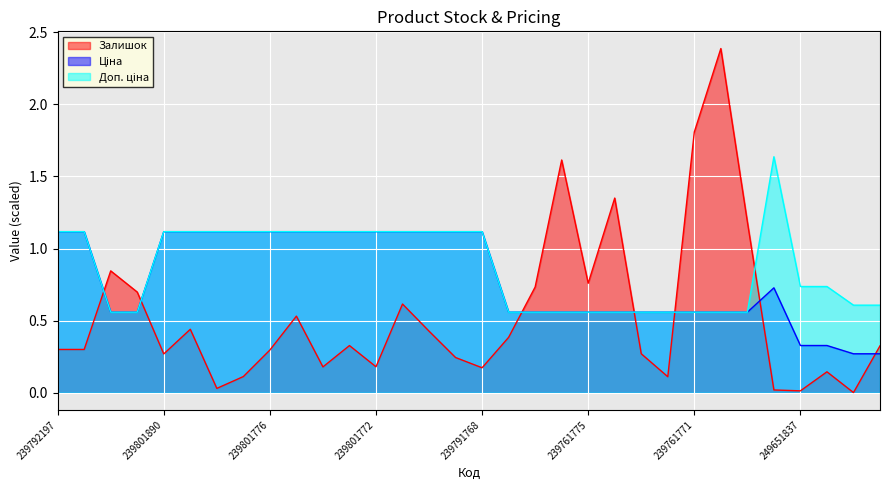

Which series has the widest spread of values?

Залишок